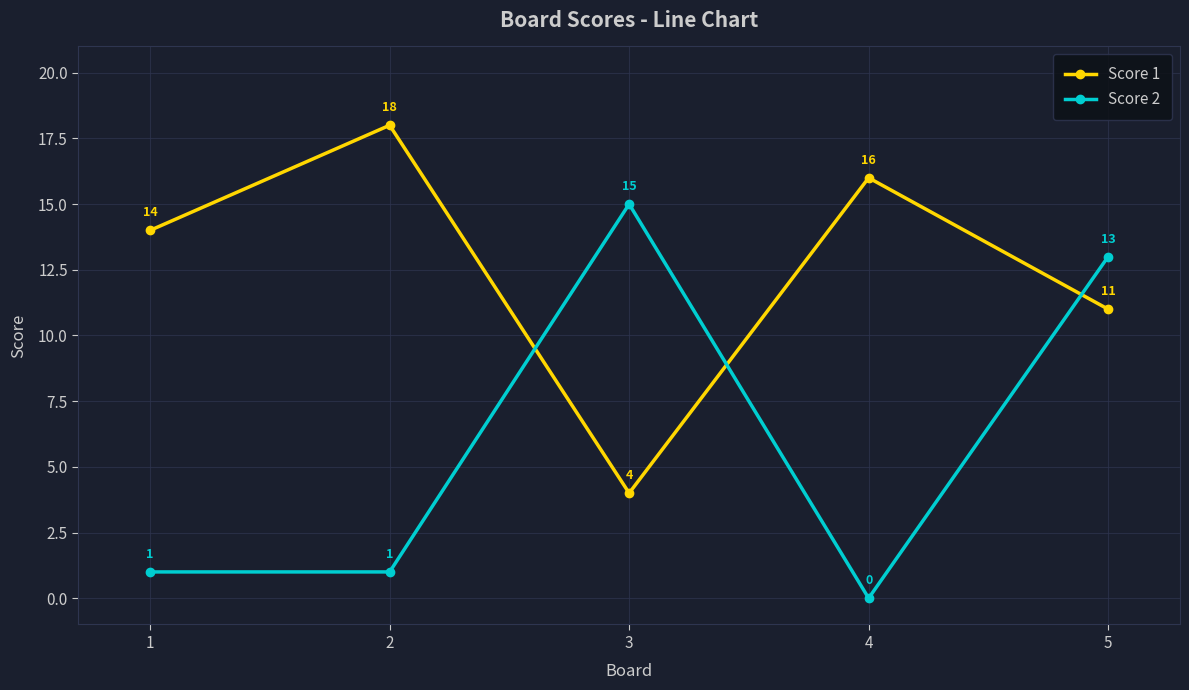

Which series ends up on top after the final intersection of Score 1 and Score 2?

Score 2